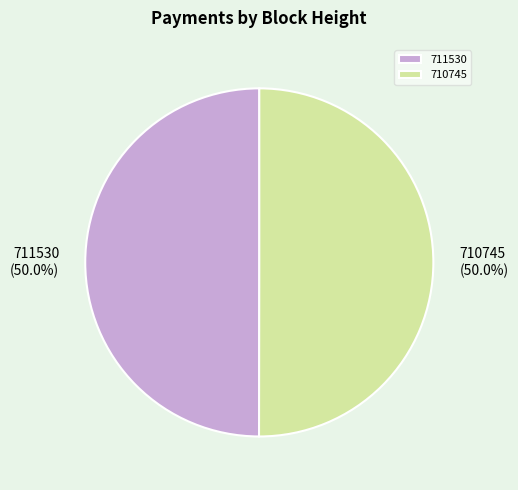

True or false: 711530 accounts for 57% of the total.

False